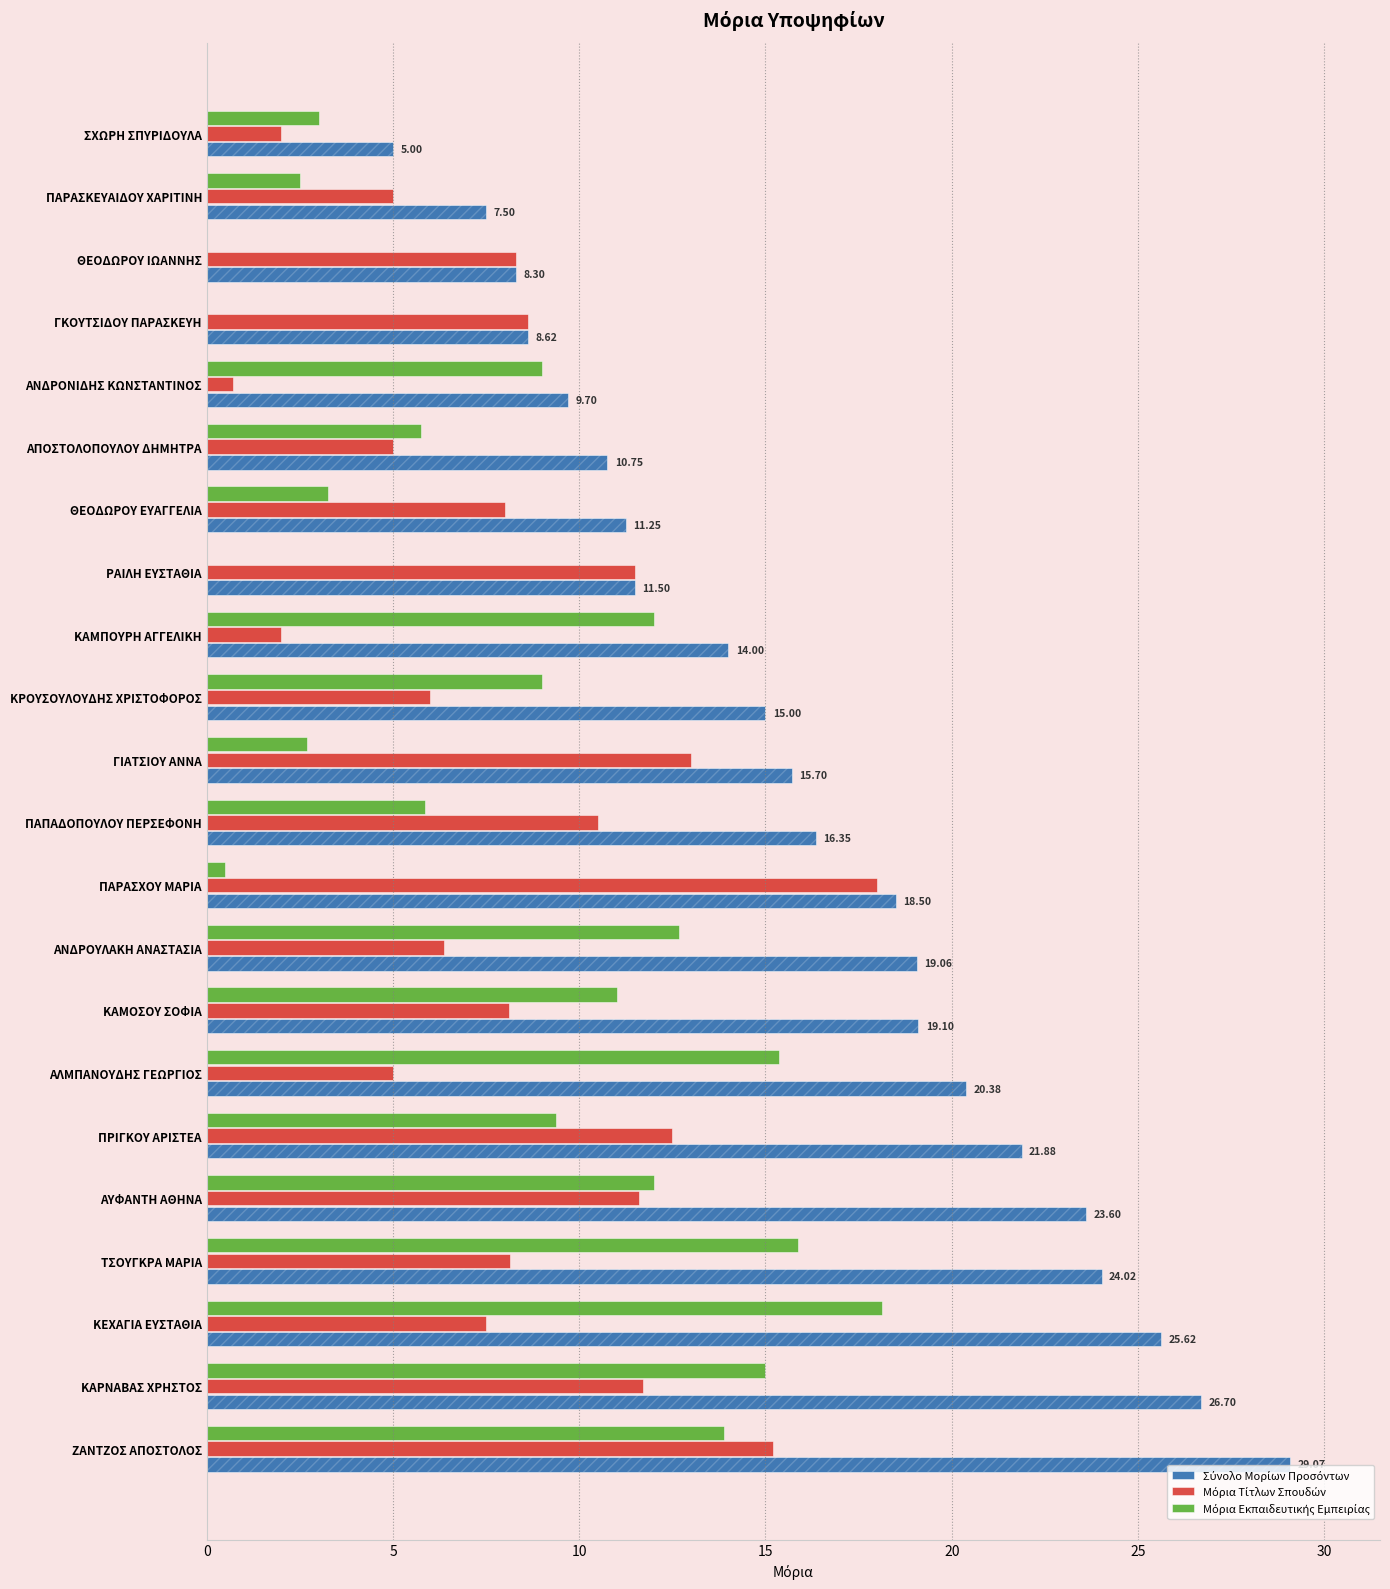

True or false: Μόρια Τίτλων Σπουδών has a value of 8.3 at ΘΕΟΔΩΡΟΥ ΙΩΑΝΝΗΣ.

True